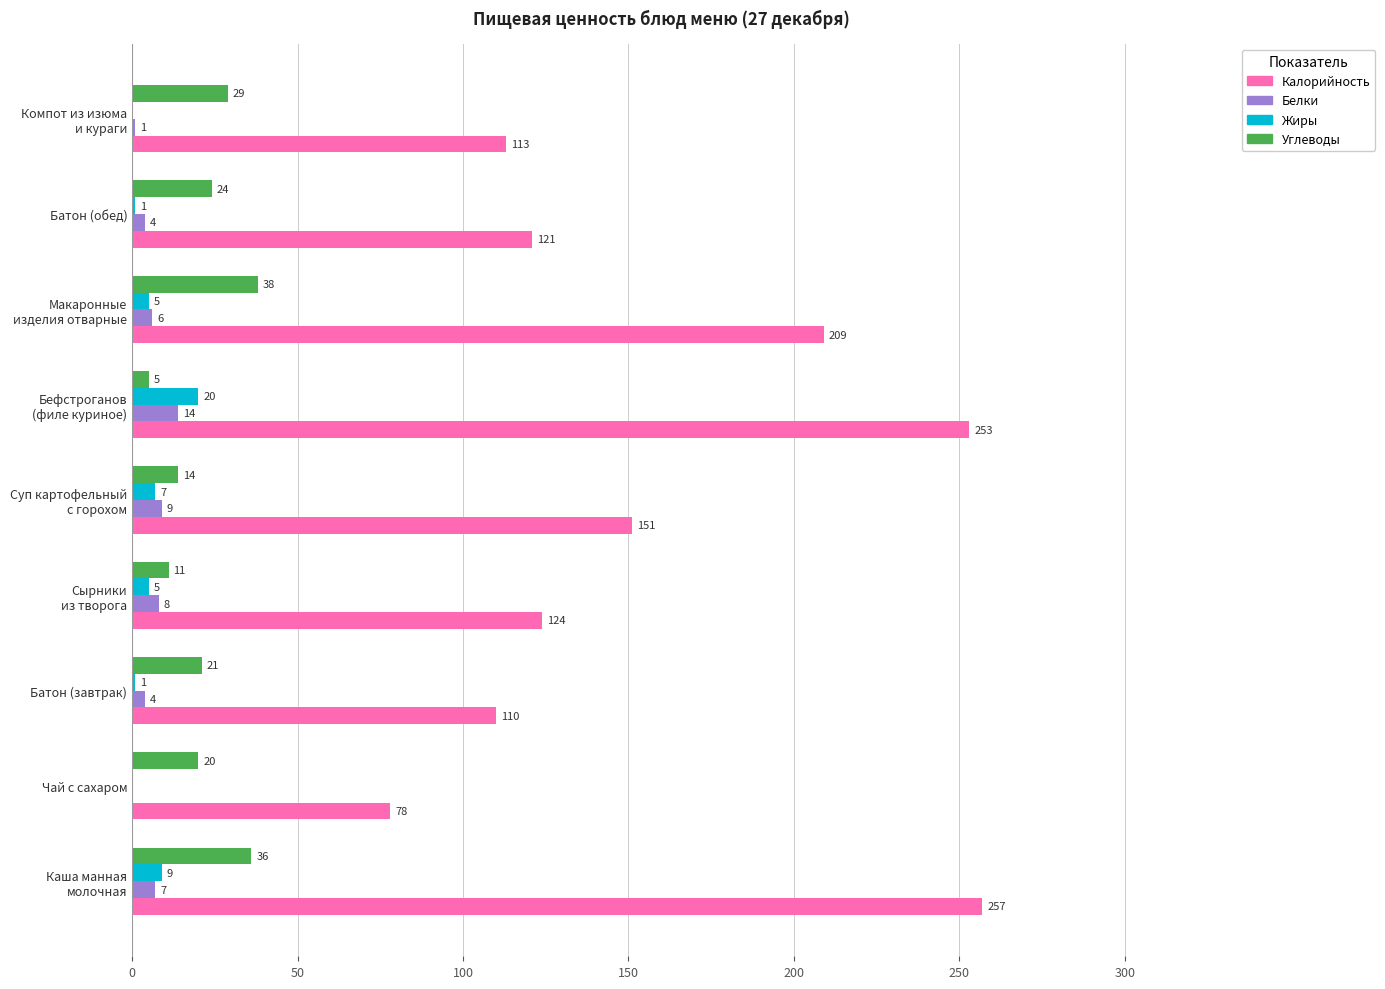

How many positive values does the Жиры series have?

7